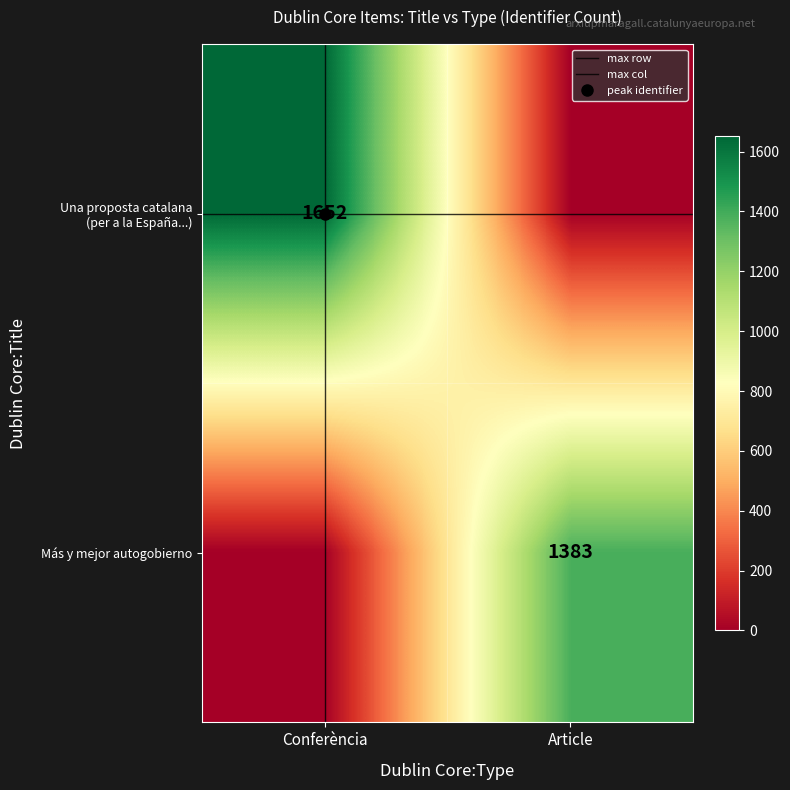

What is the total value across all series at Conferència?

1652